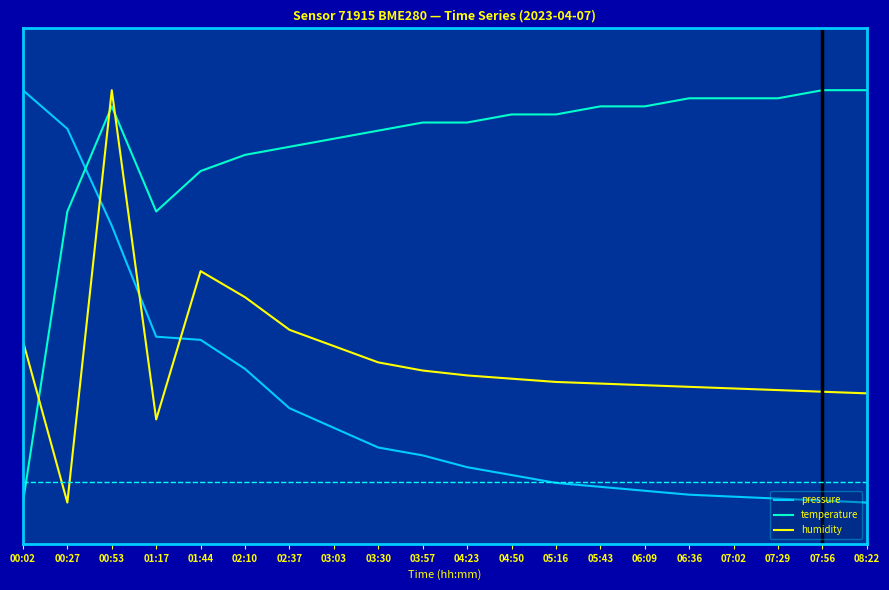

What are all the series names shown in the legend?

pressure, temperature, humidity